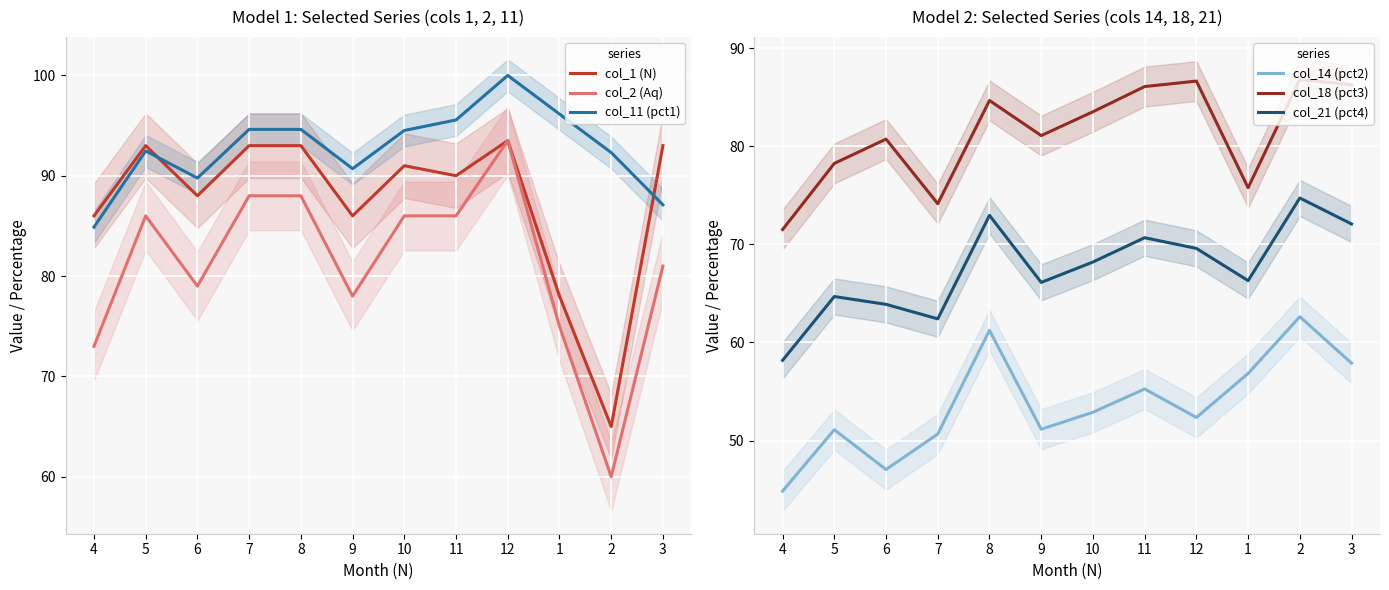

How many interior local peaks does the col_11 (pct1) series have?

2